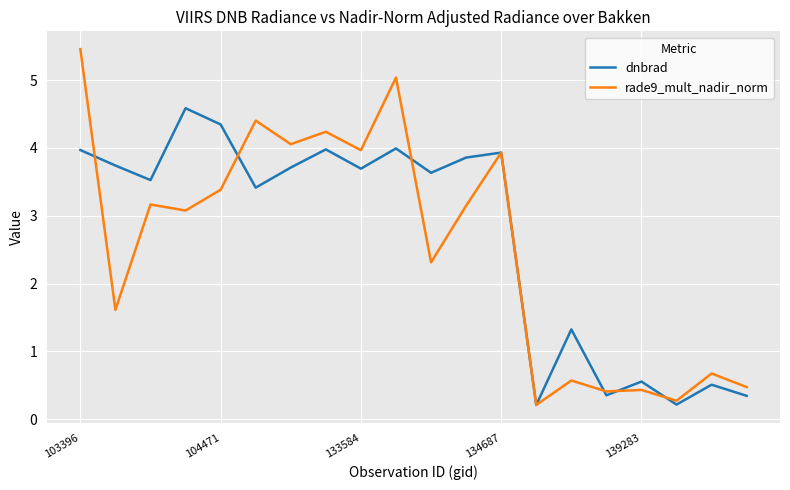

Rank the series by their maximum value, from lowest to highest.

dnbrad, rade9_mult_nadir_norm